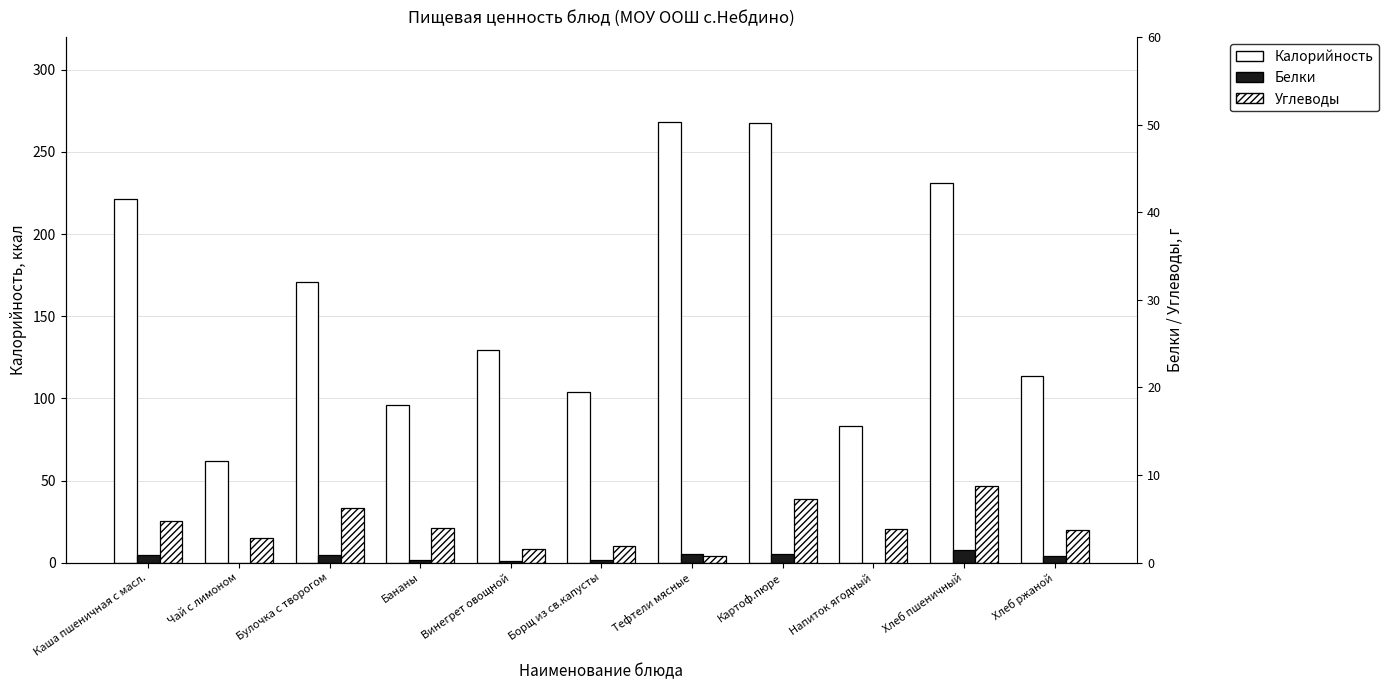

What is the minimum value for Углеводы?

3.9